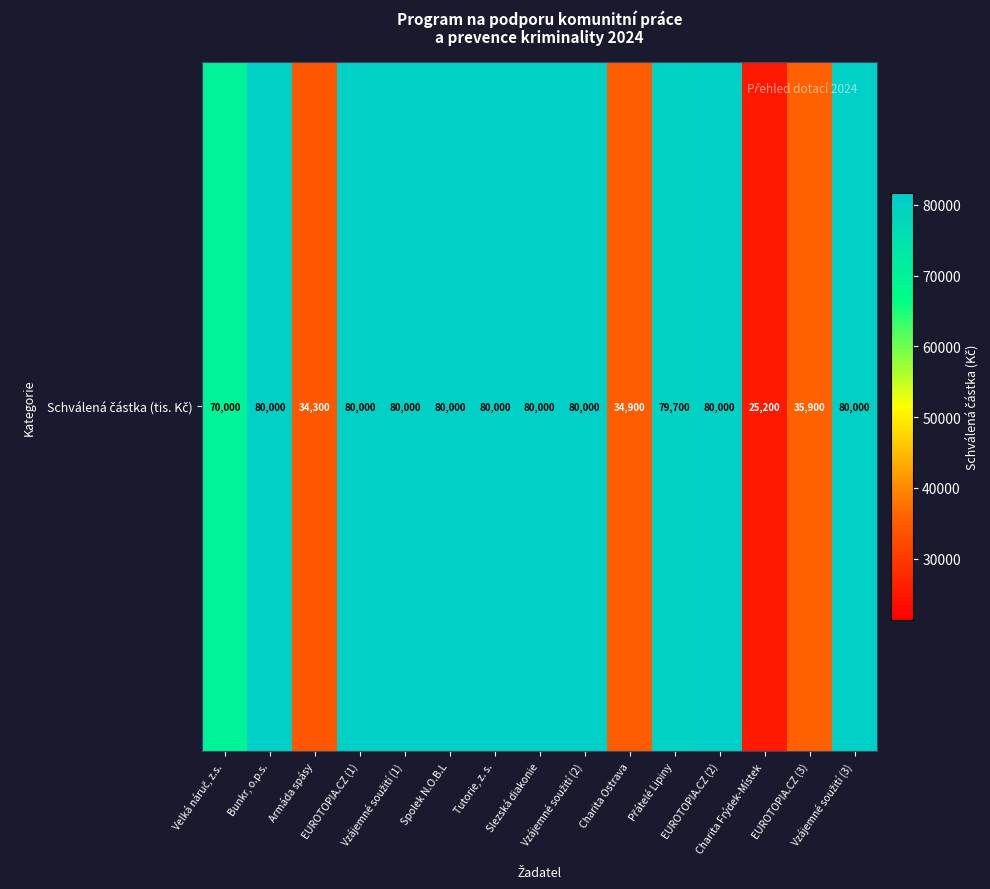

Between Vzájemné soužití (3) and Charita Ostrava, which is larger?

Vzájemné soužití (3)